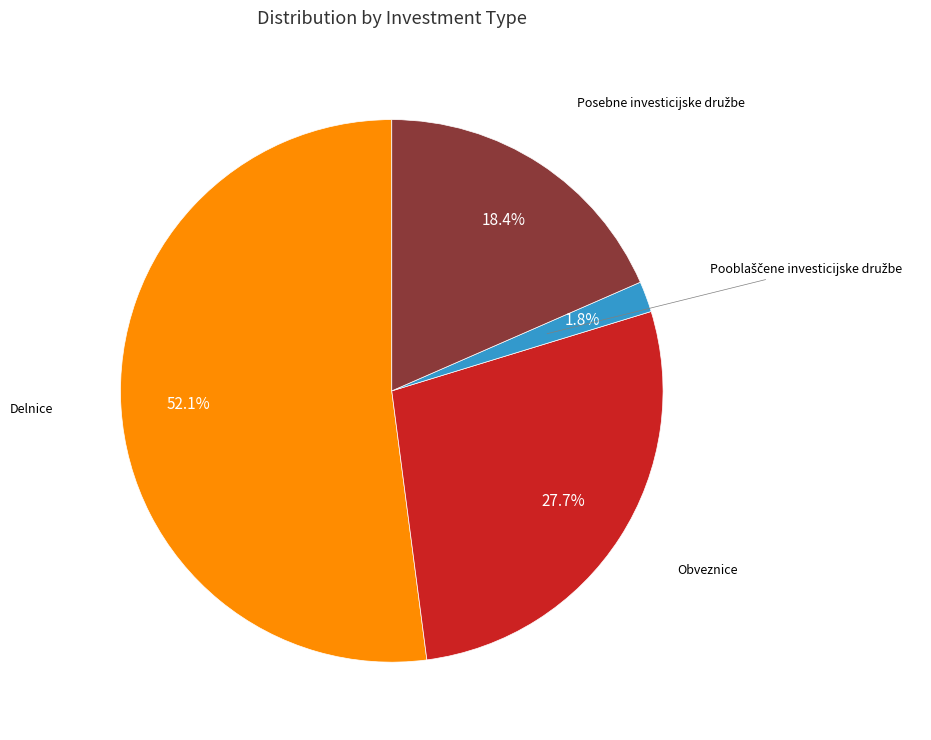

Is there a majority slice in this chart?

Yes